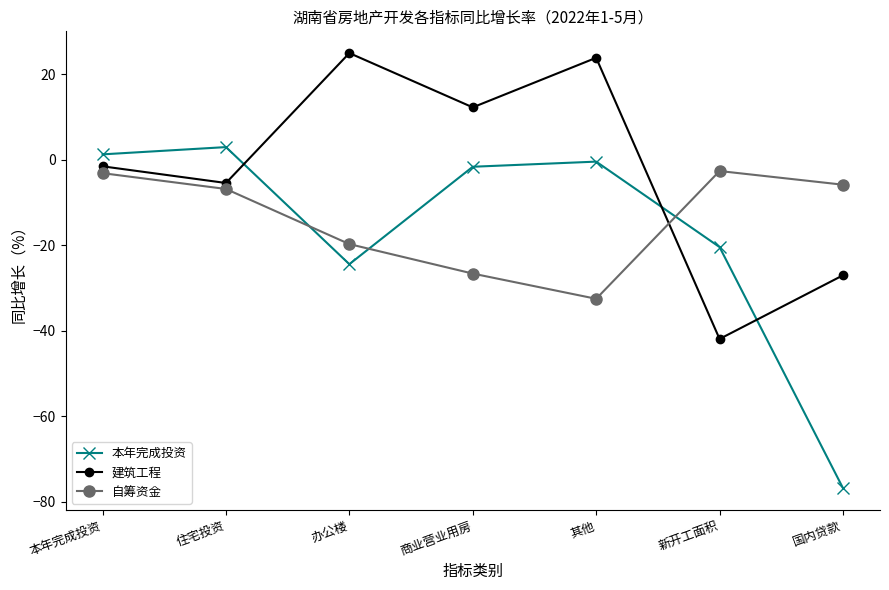

Which series has the largest total across all categories?

建筑工程